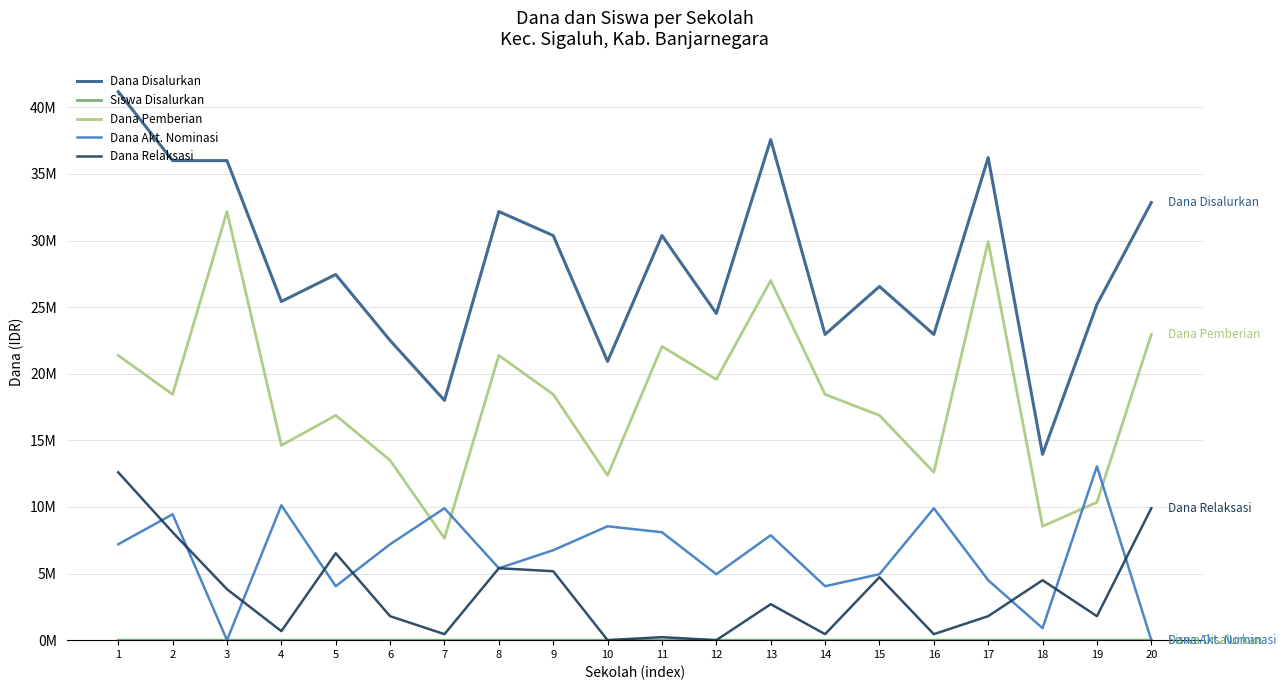

The Dana Disalurkan series shows 24525000 at 12. True or false?

True